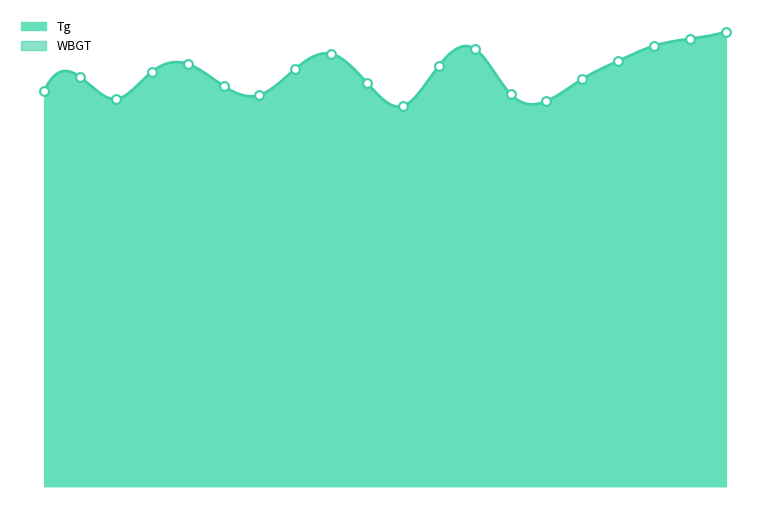

Which has a higher value, 6/12 or 6/3?

6/12